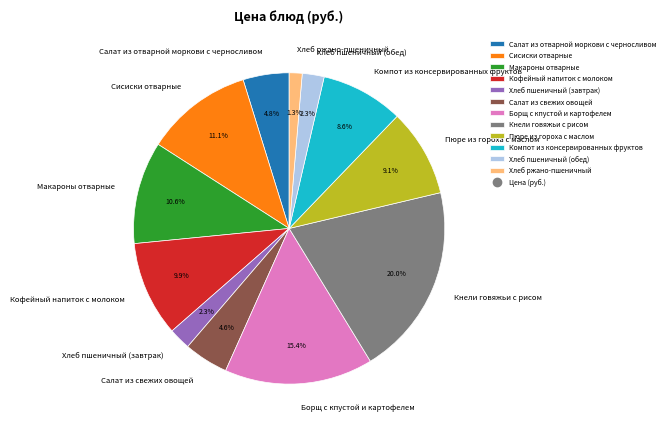

Approximately how many times larger is the value at Пюре из гороха с маслом compared to Кнели говяжьи с рисом?

0.5